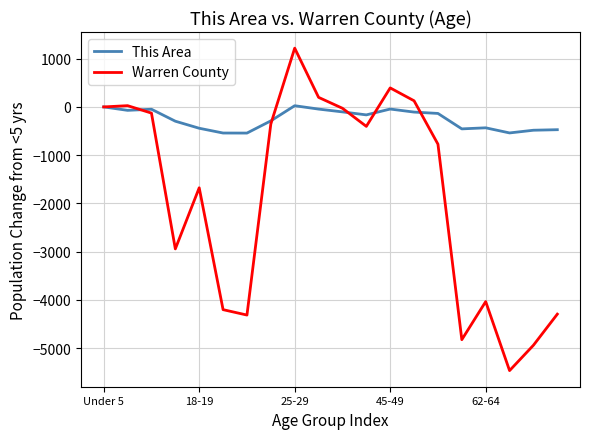

Which series has the largest total across all categories?

This Area